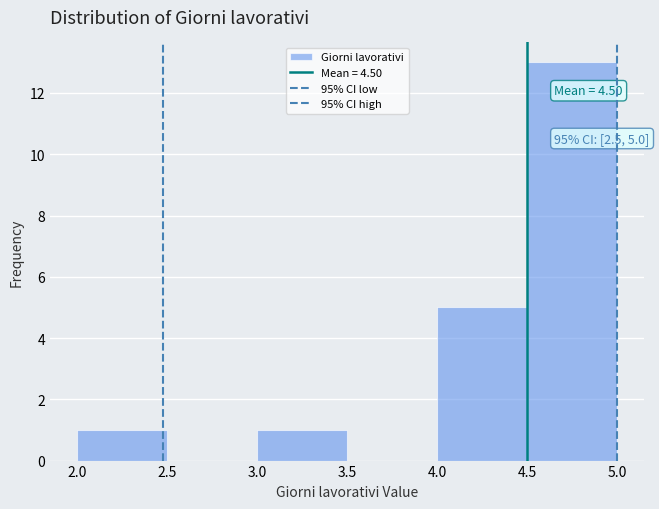

Over which range of the x-axis is the bar tallest?

4.5 to 5.0